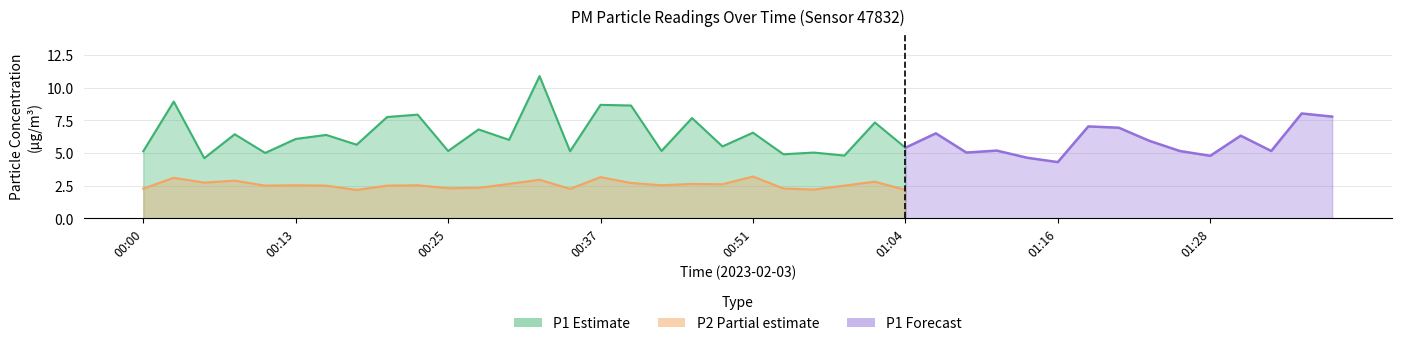

Is it true that P1 equals 4.6 at 01:13?

True